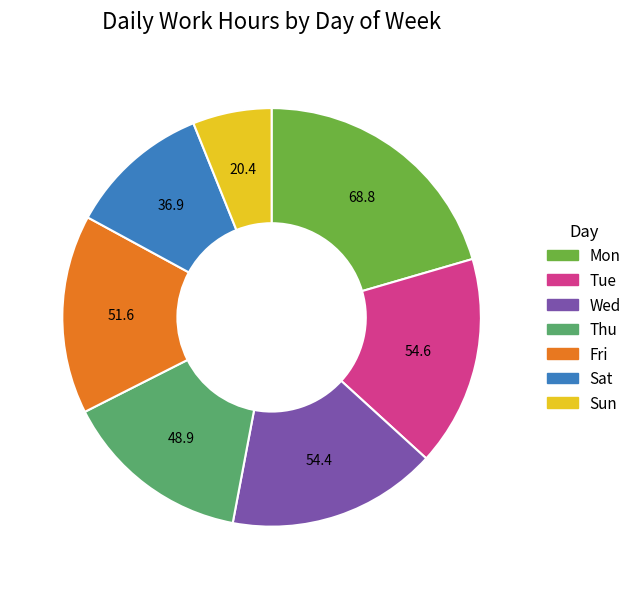

True or false: Sun accounts for 21% of the total.

False